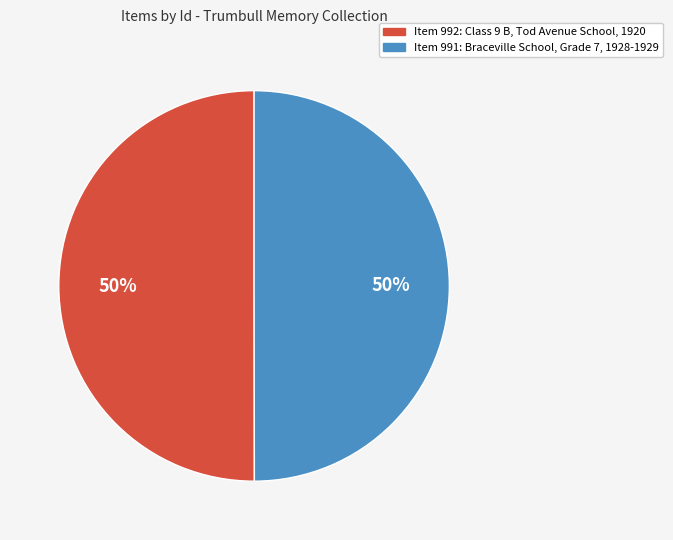

Count the number of slices in the pie.

2